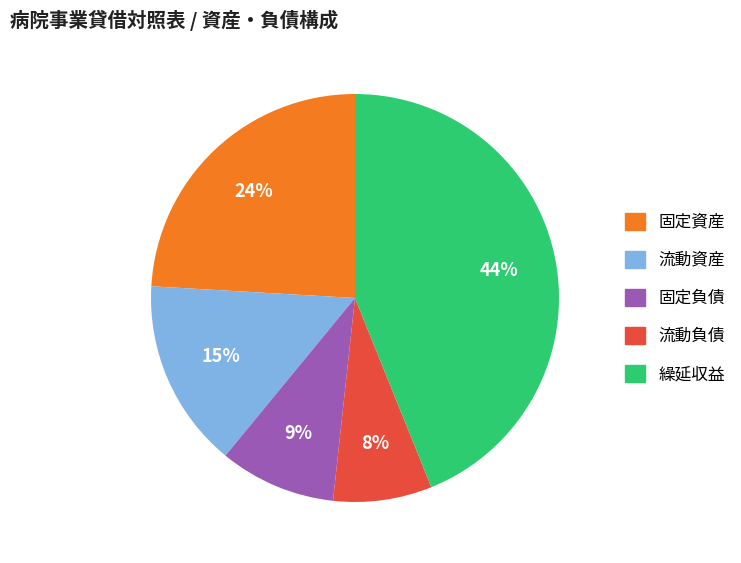

Is there any slice that represents more than half of the pie?

No